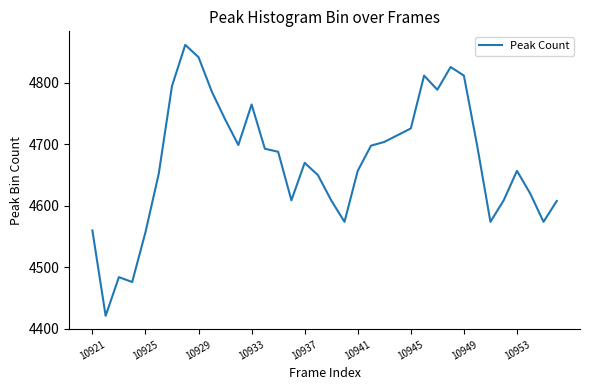

What is the smallest value displayed?

4421